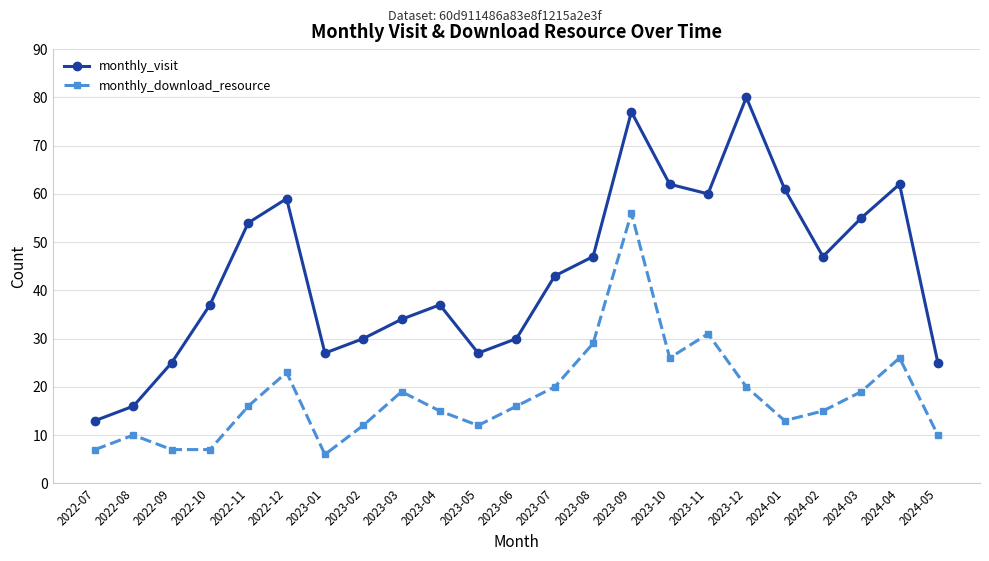

True or false: monthly_visit has more than 2 interior local peaks.

True